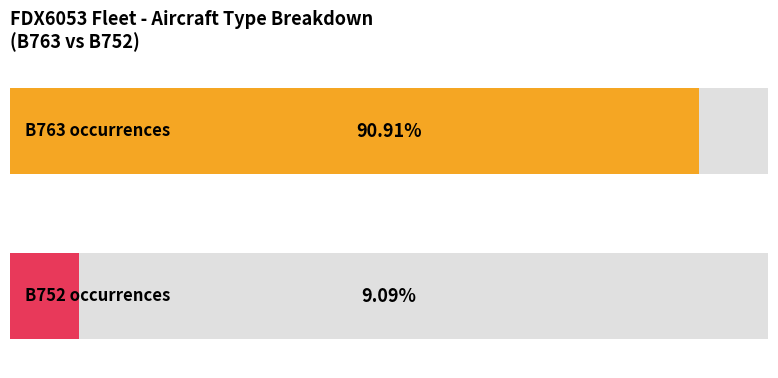

Is it true that B763 equals 13 at FDX6053 - B763 count?

False